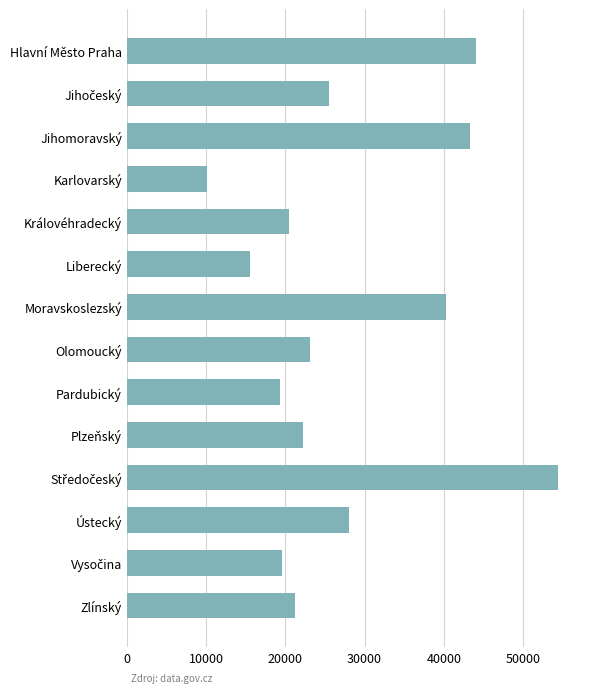

How many series are shown in this chart?

1